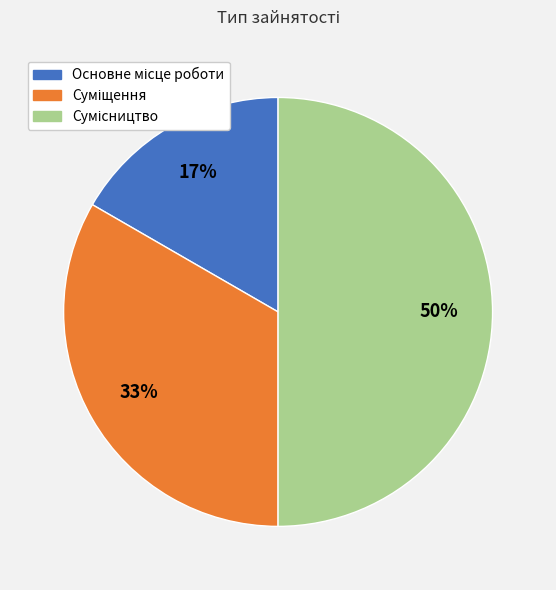

How many segments does this pie chart have?

3